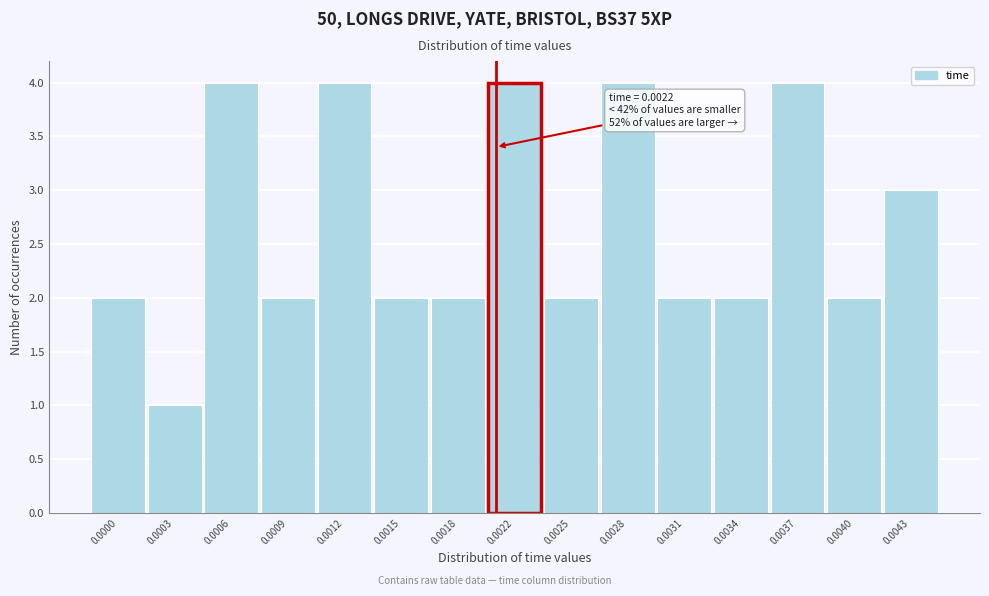

Reading right to left, what are all the values shown in this chart?

0.0043=3	0.0040=2	0.0037=4	0.0034=2	0.0031=2	0.0028=4	0.0025=2	0.0022=4	0.0018=2	0.0015=2	0.0012=4	0.0009=2	0.0006=4	0.0003=1	0.0000=2